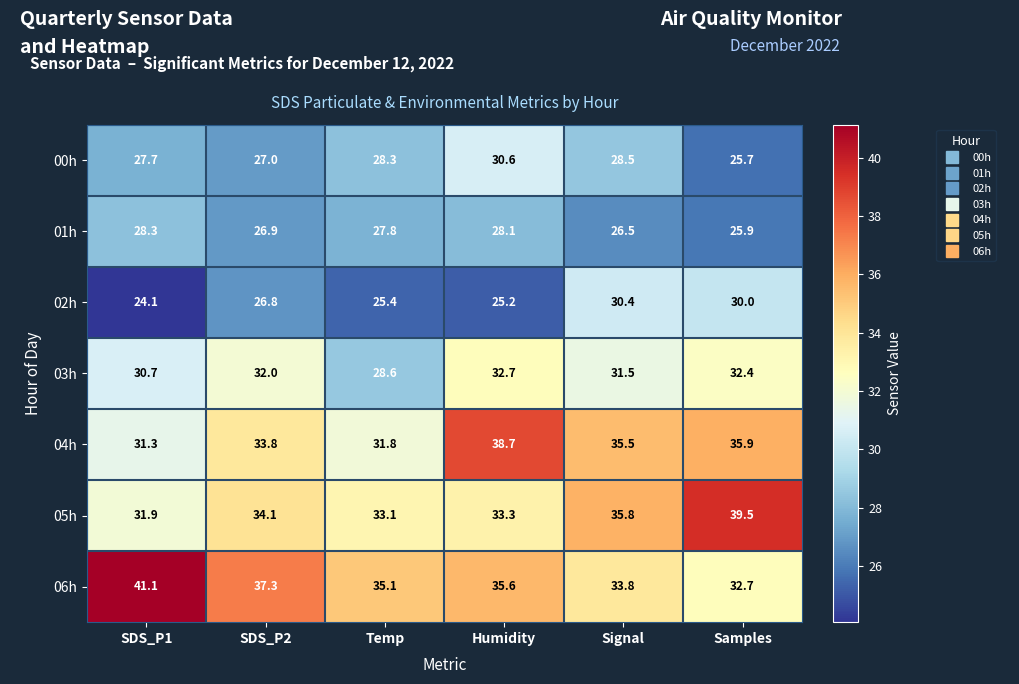

Is it true that 05h equals 35.8 at Signal?

True